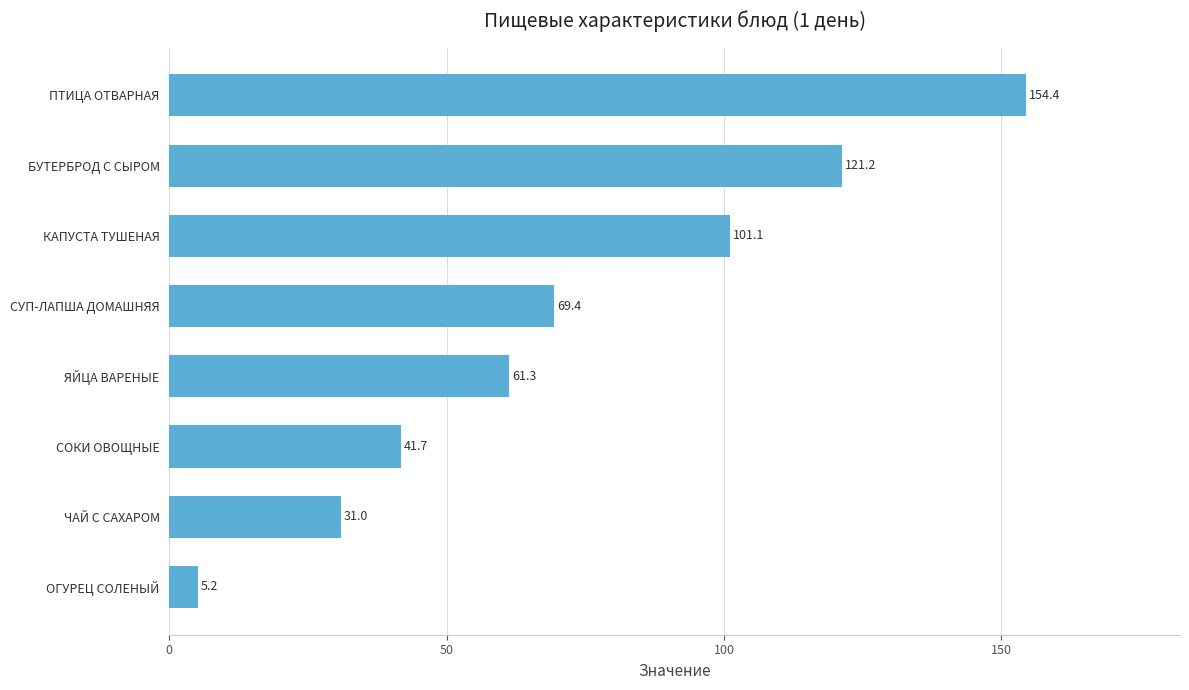

What is the change in value from СОКИ ОВОЩНЫЕ to ПТИЦА ОТВАРНАЯ?

+112.7